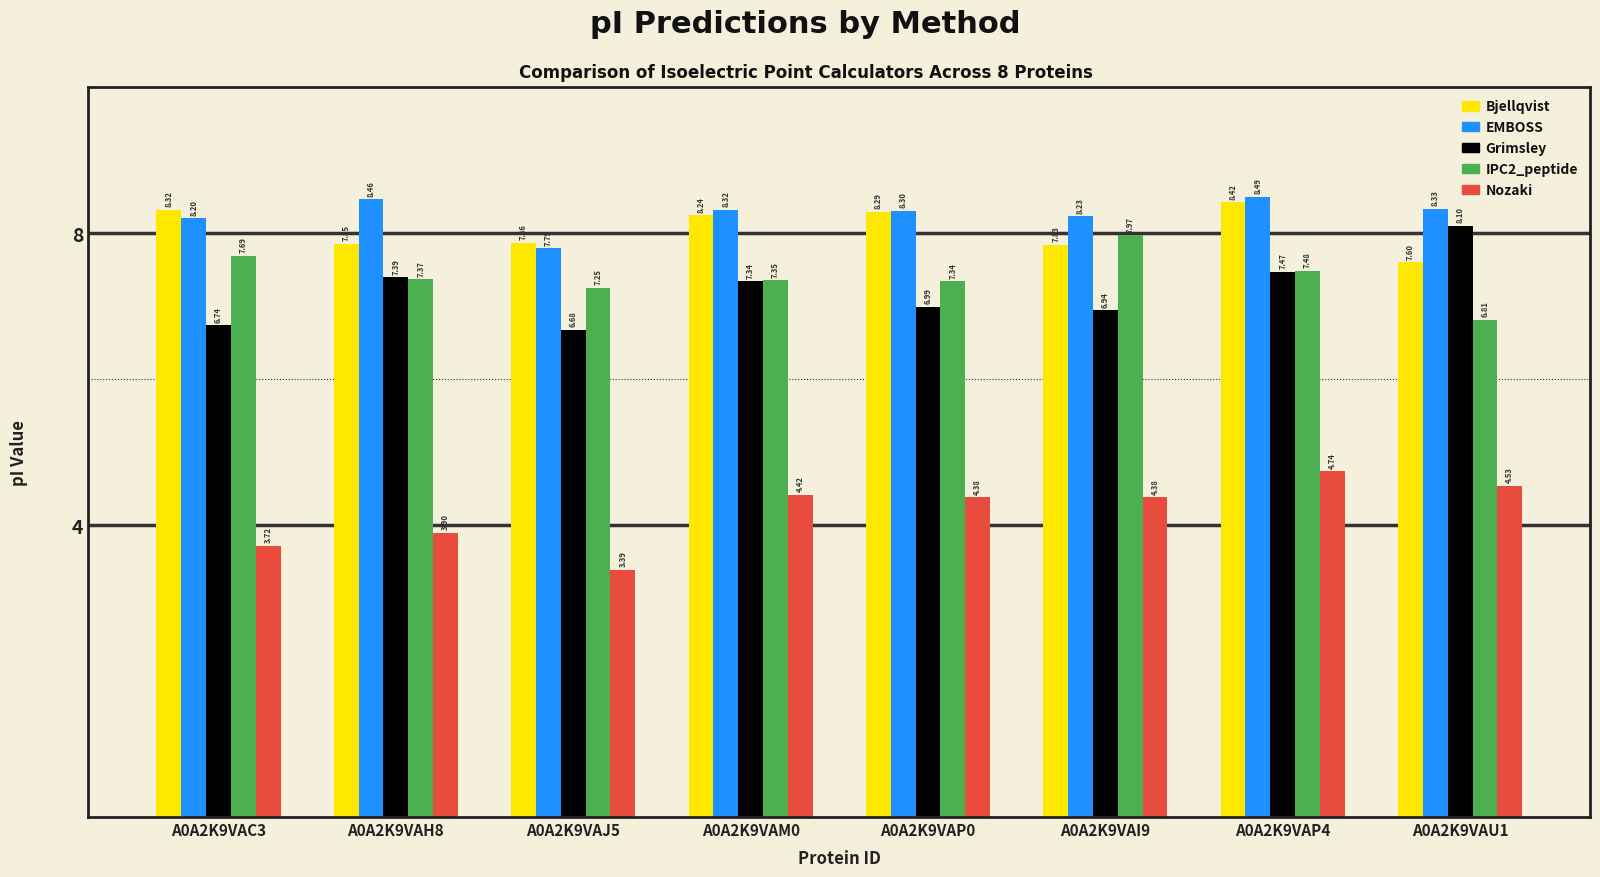

How many data points does each series have?

8